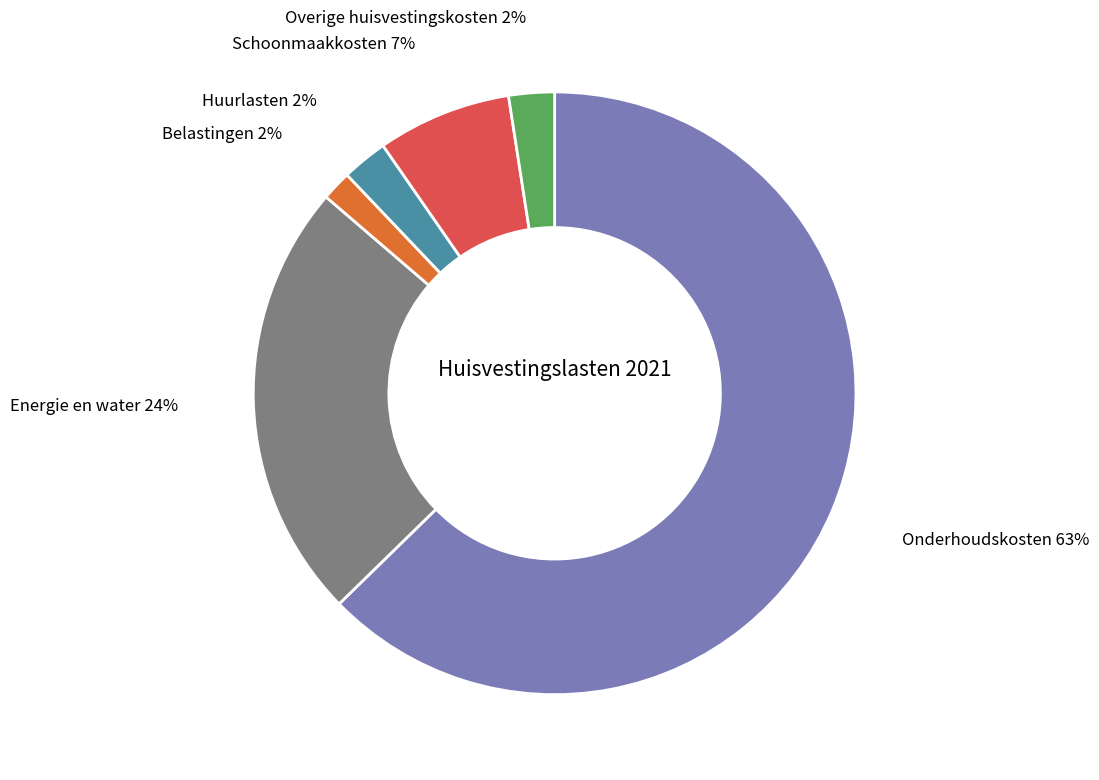

Is there a majority slice in this chart?

Yes